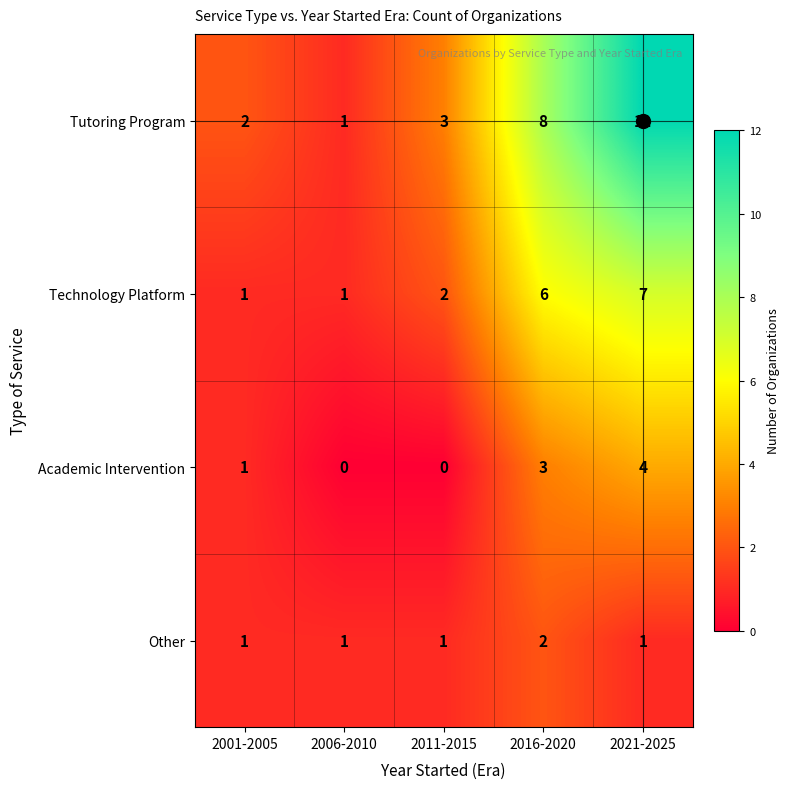

The Academic Intervention series shows 0 at 2001-2005. True or false?

False